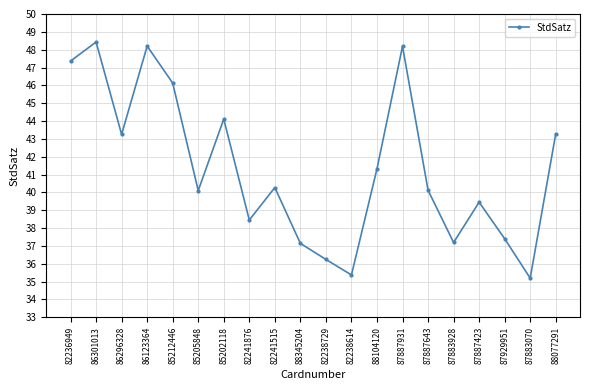

The value at 85202118 is 77.3. True or false?

False